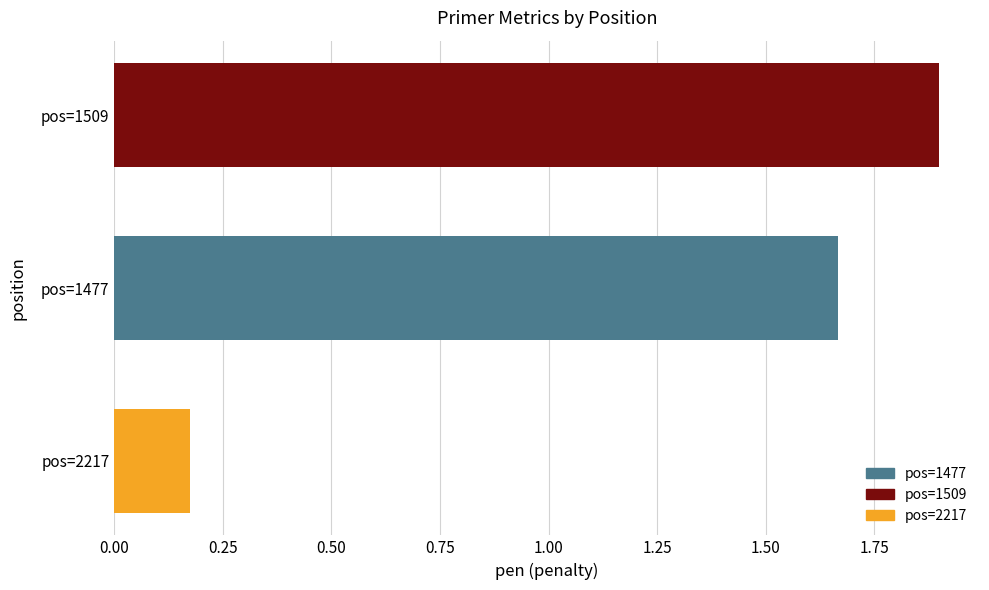

Approximately how many times larger is the value at pos=1509 compared to pos=1477?

1.1